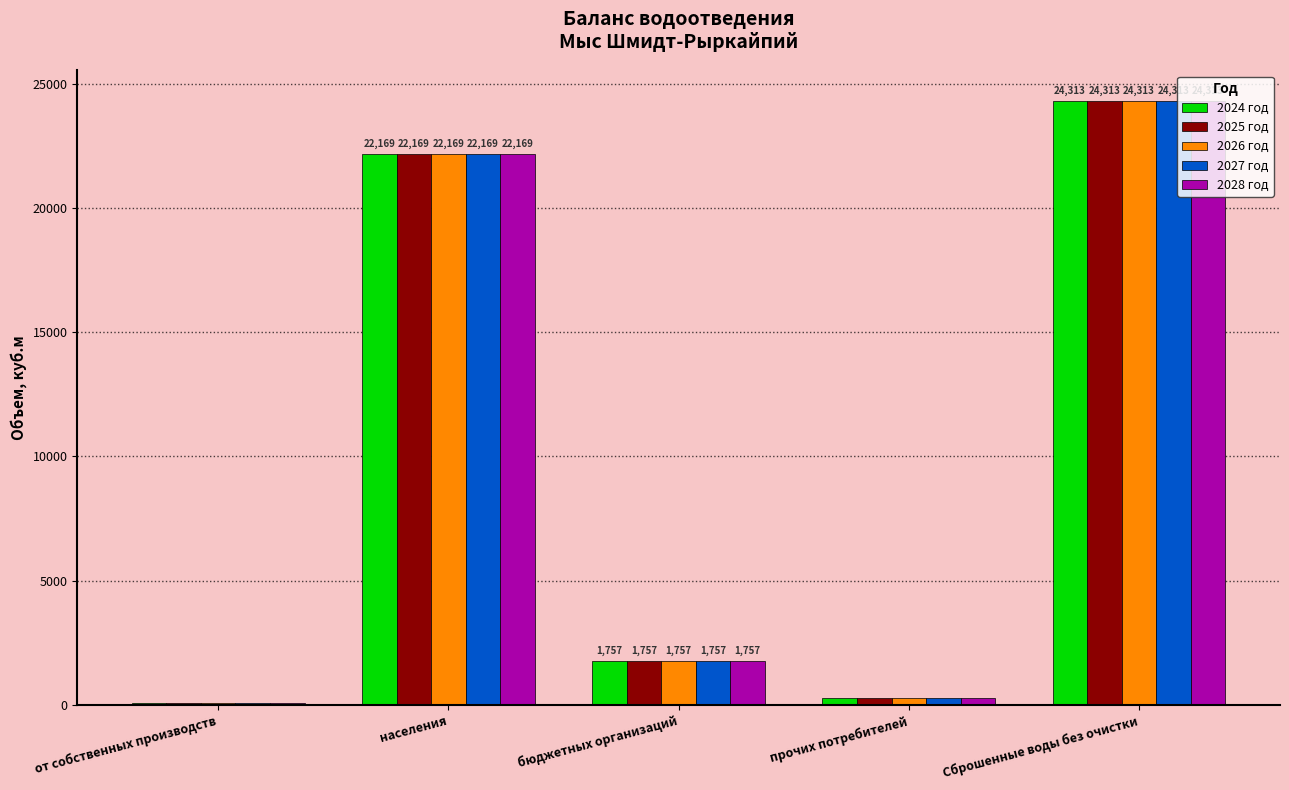

What is the difference between the maximum and minimum values in the 2024 год series?

24219.6